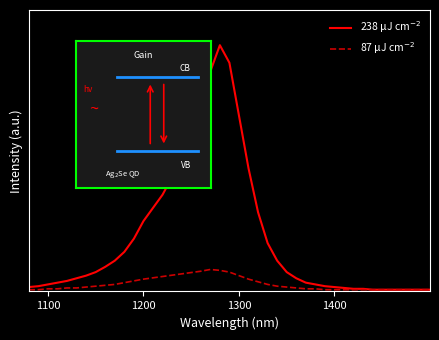

Where is 87 μJ cm$^{-2}$ nearest to the value 0?

1100